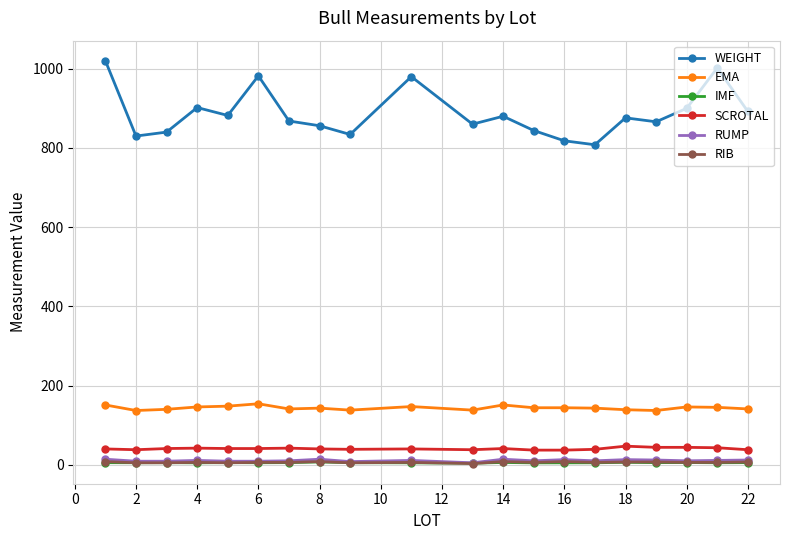

What is the greatest value displayed?

1020.0